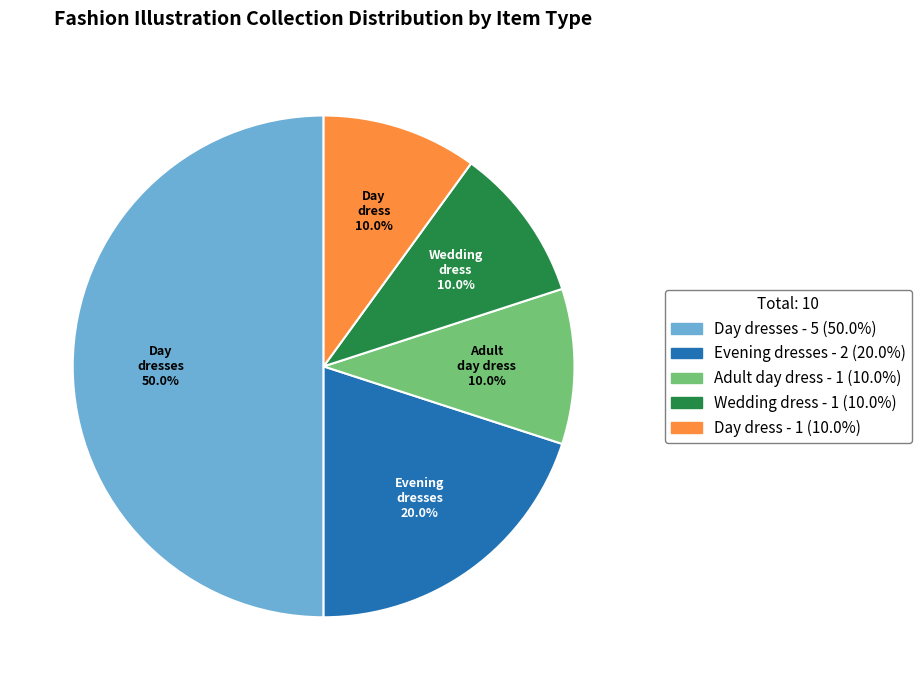

Do Day dresses and Day dress together represent more than half of the pie?

Yes